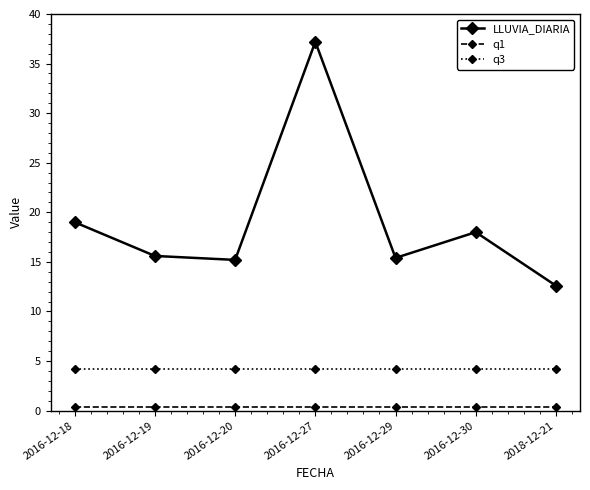

Which series has the largest total across all categories?

LLUVIA_DIARIA